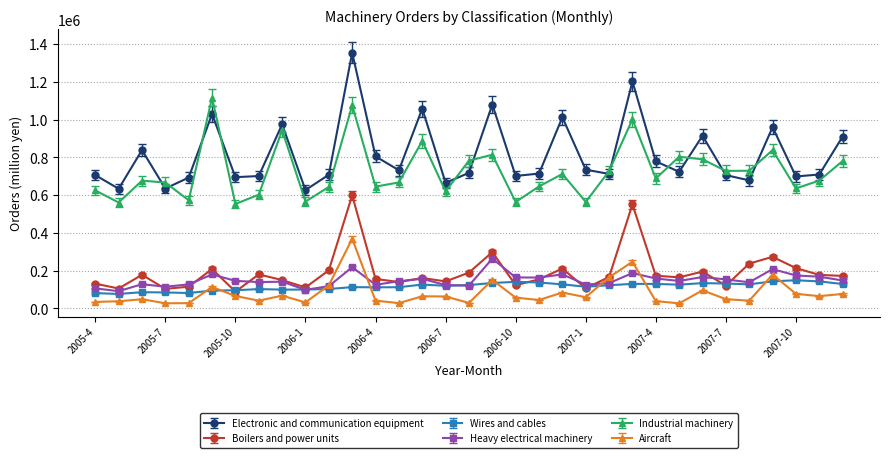

True or false: Heavy electrical machinery has more than 2 points higher than both neighbors.

True